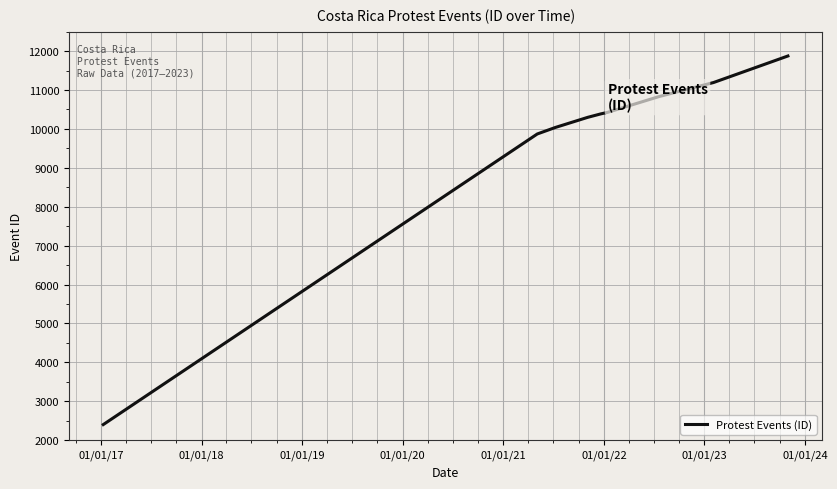

What is the maximum value shown in the chart?

11875